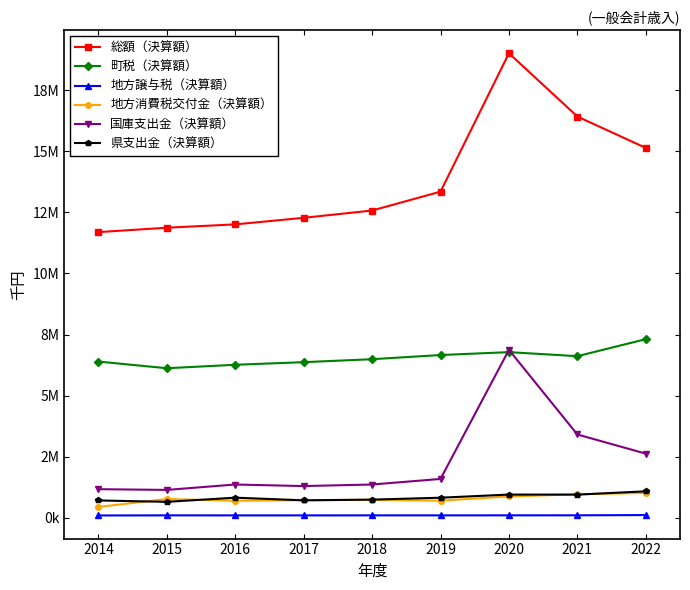

What are all the series names shown in the legend?

総額（決算額）, 町税（決算額）, 地方譲与税（決算額）, 地方消費税交付金（決算額）, 国庫支出金（決算額）, 県支出金（決算額）